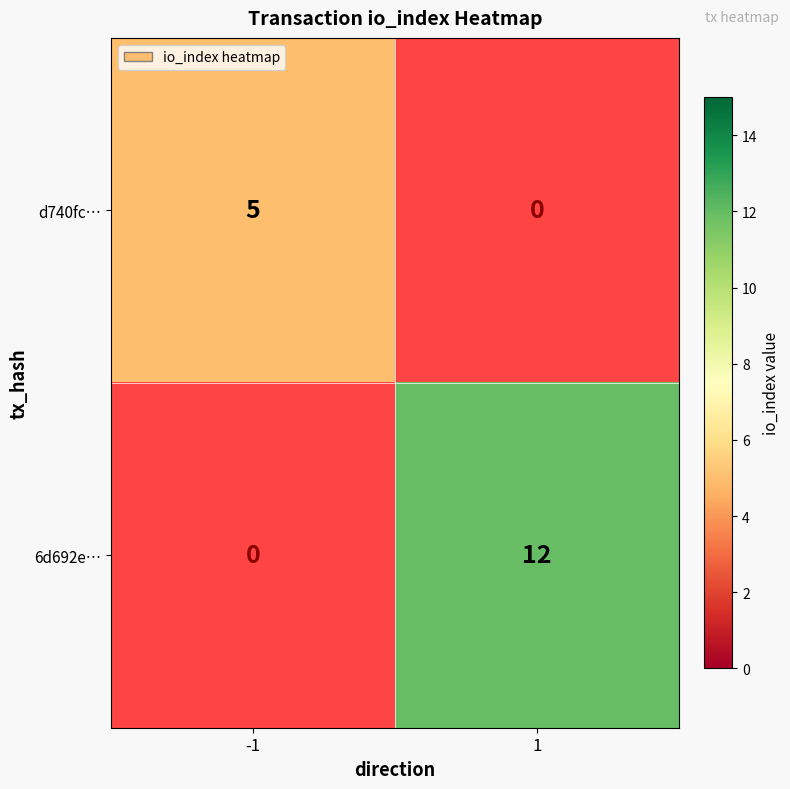

Is it true that d740fc… equals 5 at -1?

True